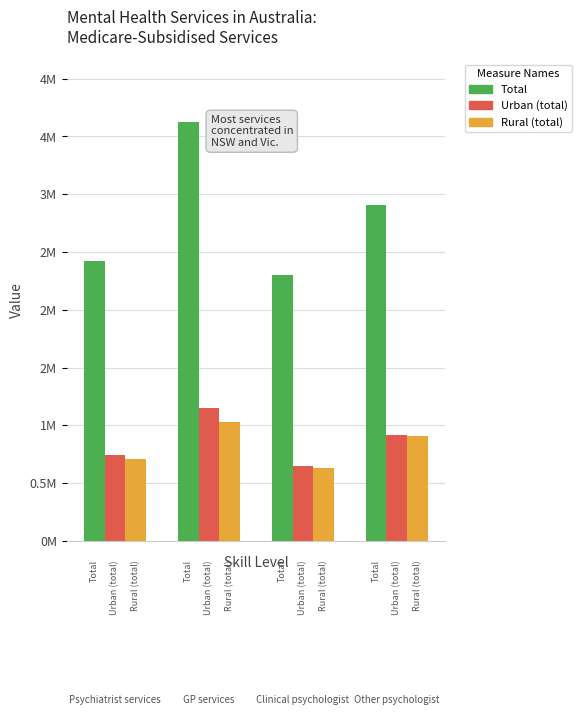

Is it true that NSW (Urban-like) equals 650761 at 2?

True